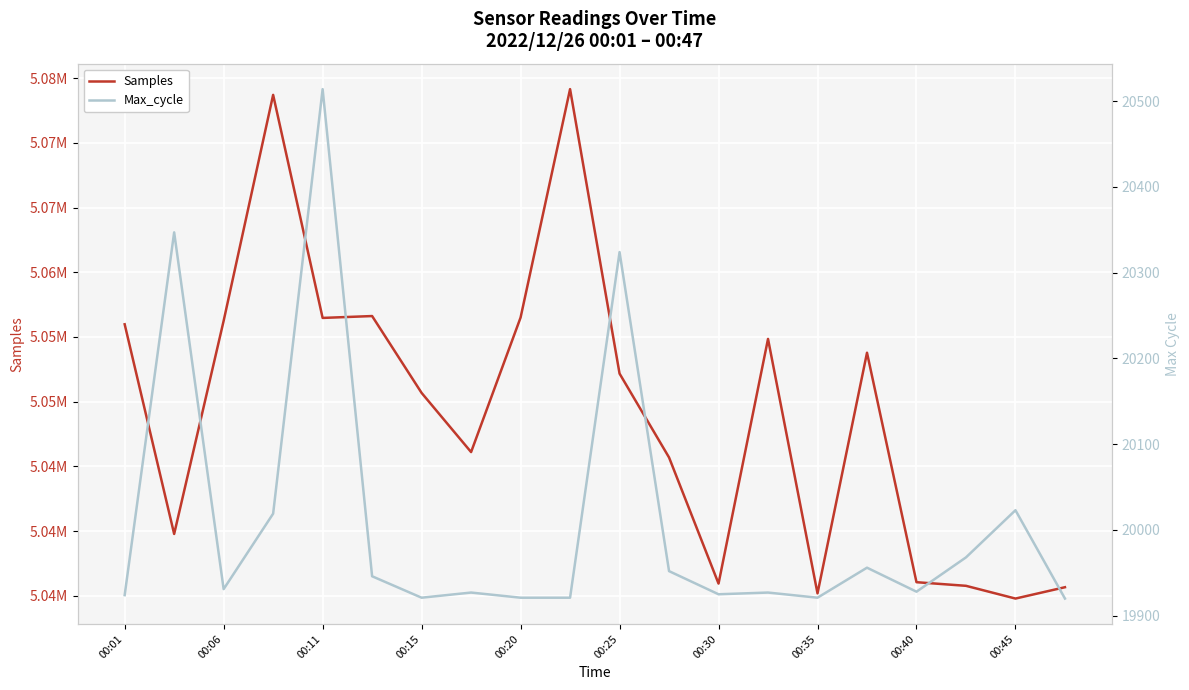

What is the difference between the highest and lowest values at 00:40?

5016128